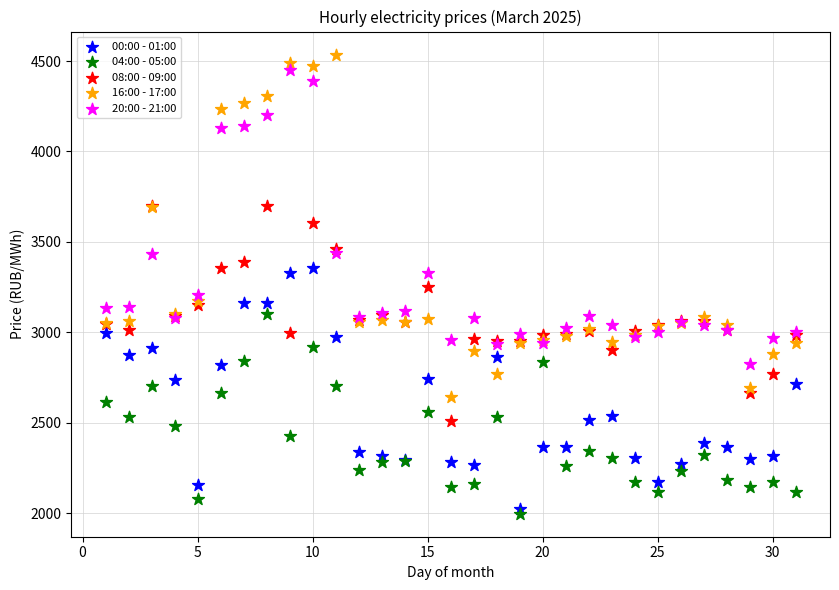

Which series has the widest spread of Y values?

16:00 - 17:00